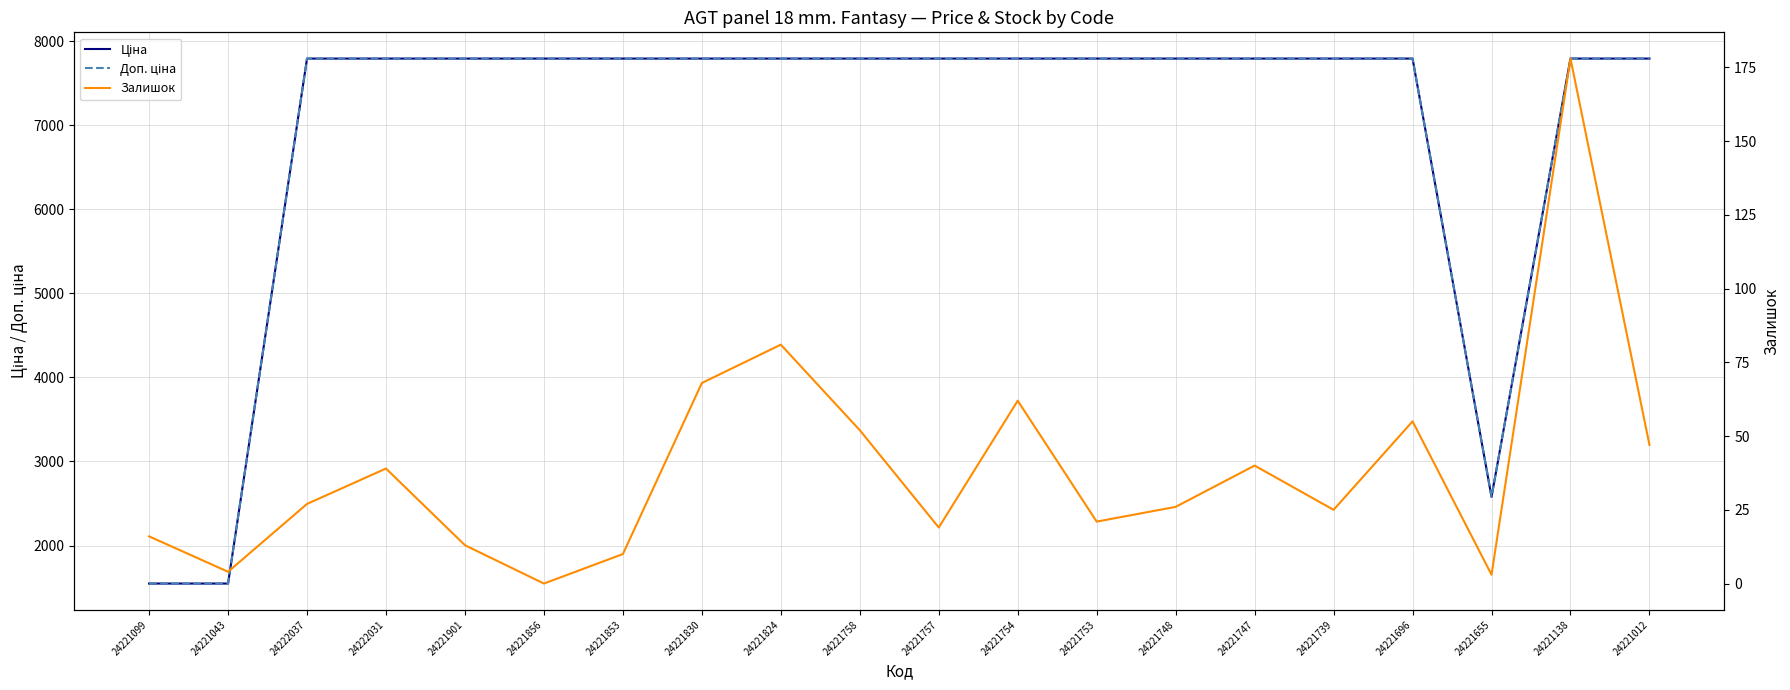

At which category is the sum across all series the highest?

24221138